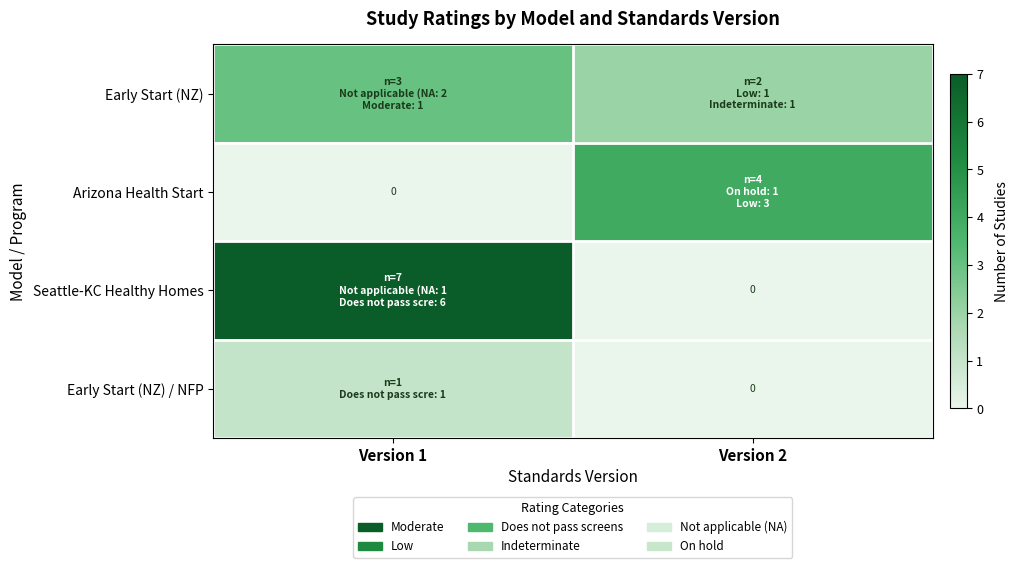

Which series has the largest total across all categories?

row_2